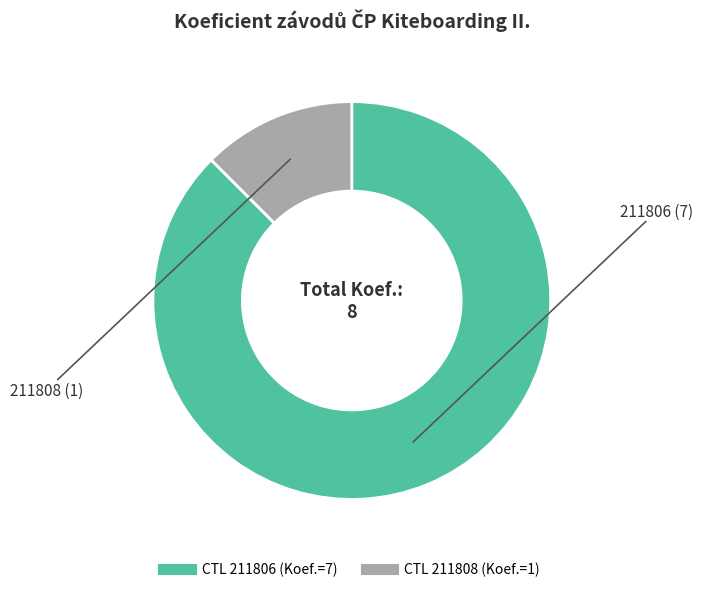

How many segments does this pie chart have?

2